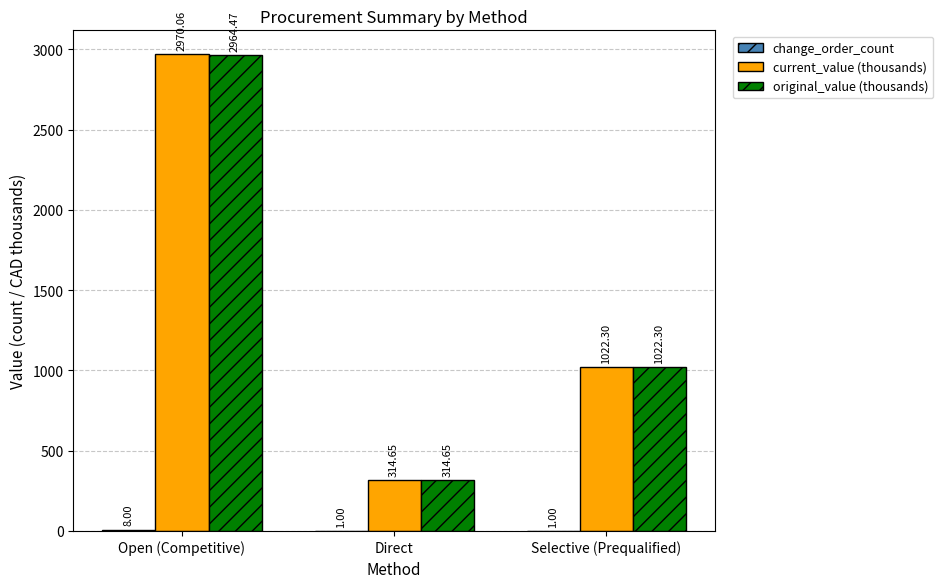

What is the greatest value displayed?

2970.1